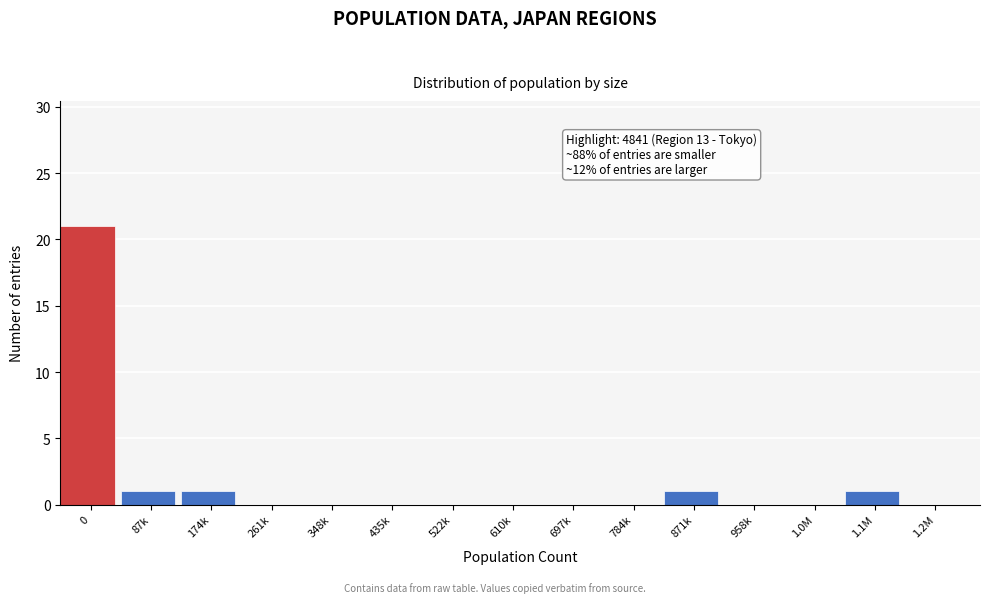

Reading right to left, extract all data points from this chart.

1.2M=0	1.1M=1	1.0M=0	958k=0	871k=1	784k=0	697k=0	610k=0	522k=0	435k=0	348k=0	261k=0	174k=1	87k=1	0=21